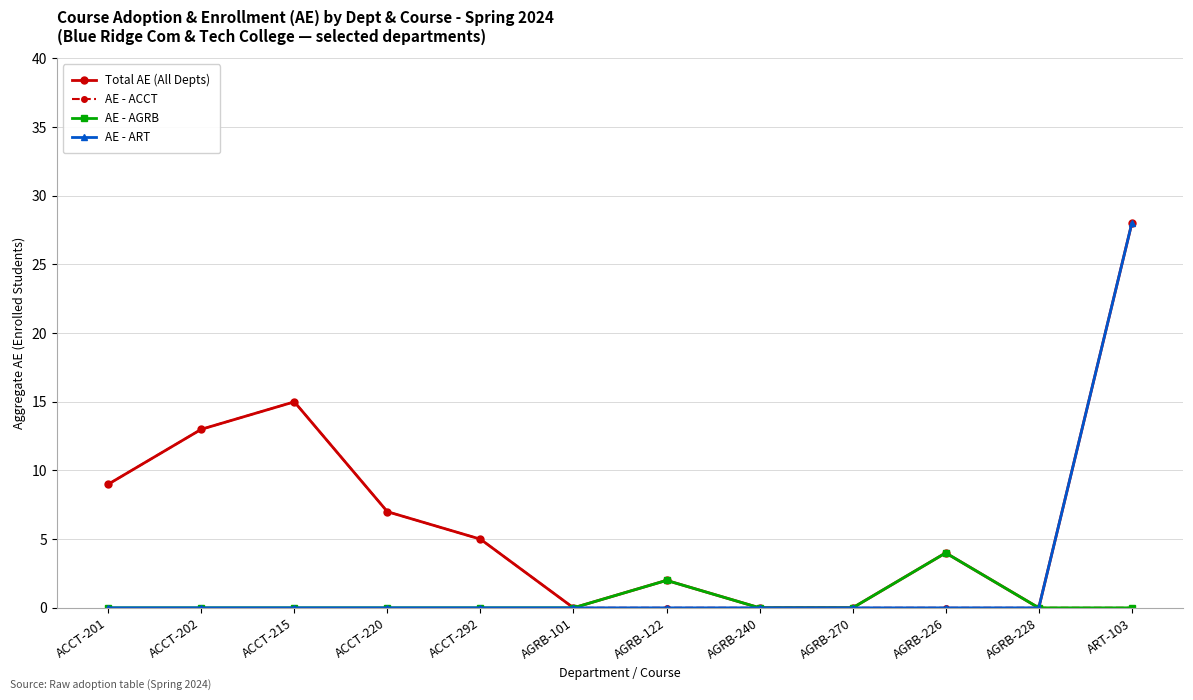

Reading right to left, extract all data points from this chart.

Total AE (All Depts): ART-103=28	AGRB-228=0	AGRB-226=4	AGRB-270=0	AGRB-240=0	AGRB-122=2	AGRB-101=0	ACCT-292=5	ACCT-220=7	ACCT-215=15	ACCT-202=13	ACCT-201=9
AE - ACCT: ART-103=0	AGRB-228=0	AGRB-226=0	AGRB-270=0	AGRB-240=0	AGRB-122=0	AGRB-101=0	ACCT-292=5	ACCT-220=7	ACCT-215=15	ACCT-202=13	ACCT-201=9
AE - AGRB: ART-103=0	AGRB-228=0	AGRB-226=4	AGRB-270=0	AGRB-240=0	AGRB-122=2	AGRB-101=0	ACCT-292=0	ACCT-220=0	ACCT-215=0	ACCT-202=0	ACCT-201=0
AE - ART: ART-103=28	AGRB-228=0	AGRB-226=0	AGRB-270=0	AGRB-240=0	AGRB-122=0	AGRB-101=0	ACCT-292=0	ACCT-220=0	ACCT-215=0	ACCT-202=0	ACCT-201=0